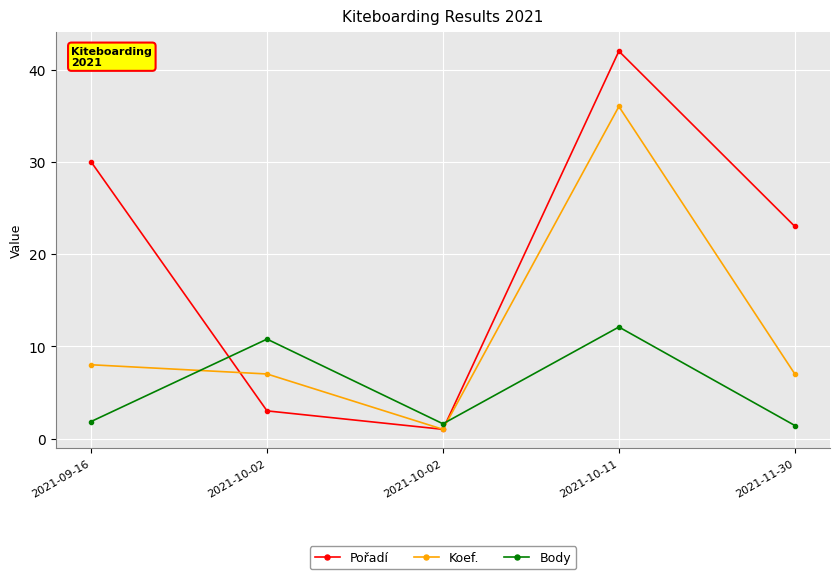

How many lines are shown in the chart?

3